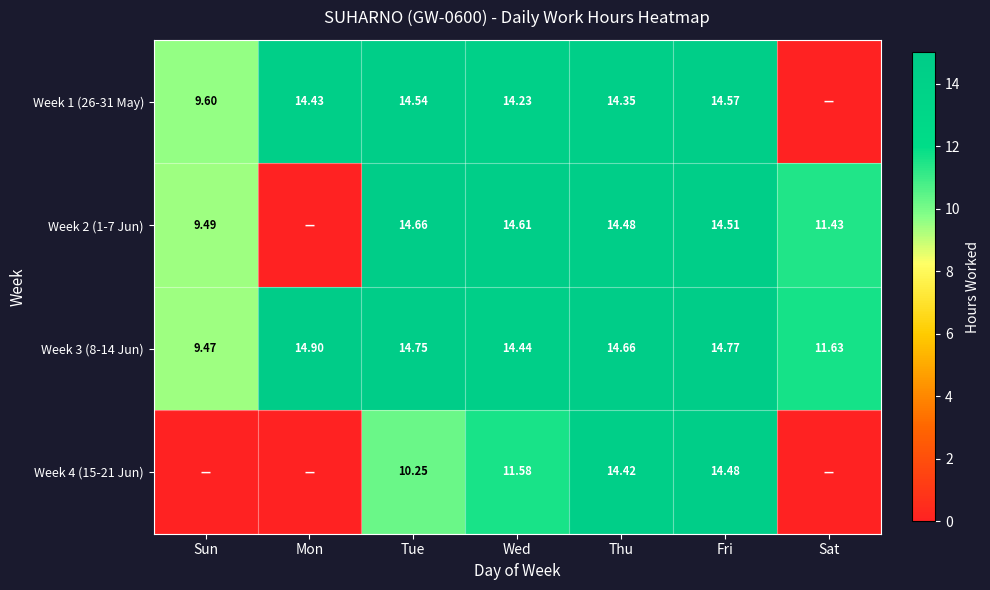

The Week 4 (15-21 Jun) series shows 10.2 at Tue. True or false?

True